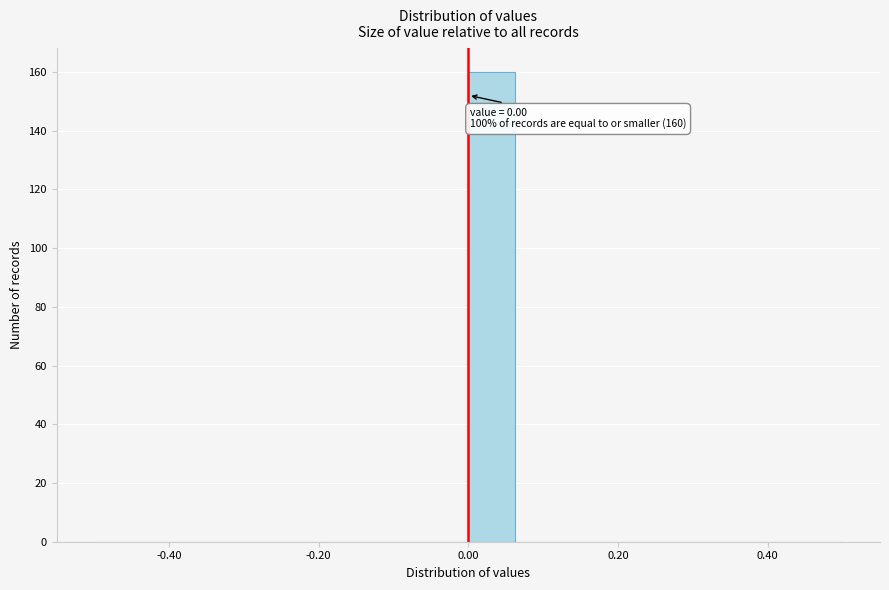

Read against the x-axis, roughly where is the centre of the tallest bar?

0.04